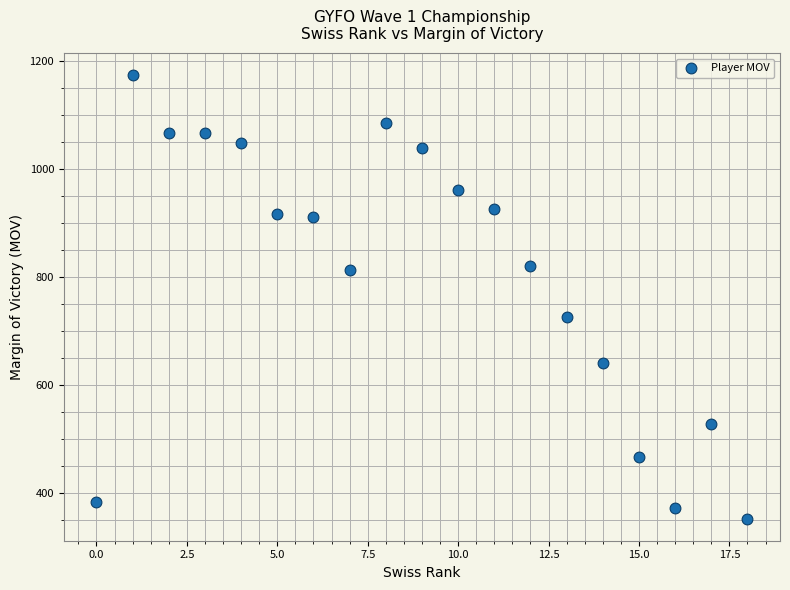

What is the range of Y values (max minus min)?

822